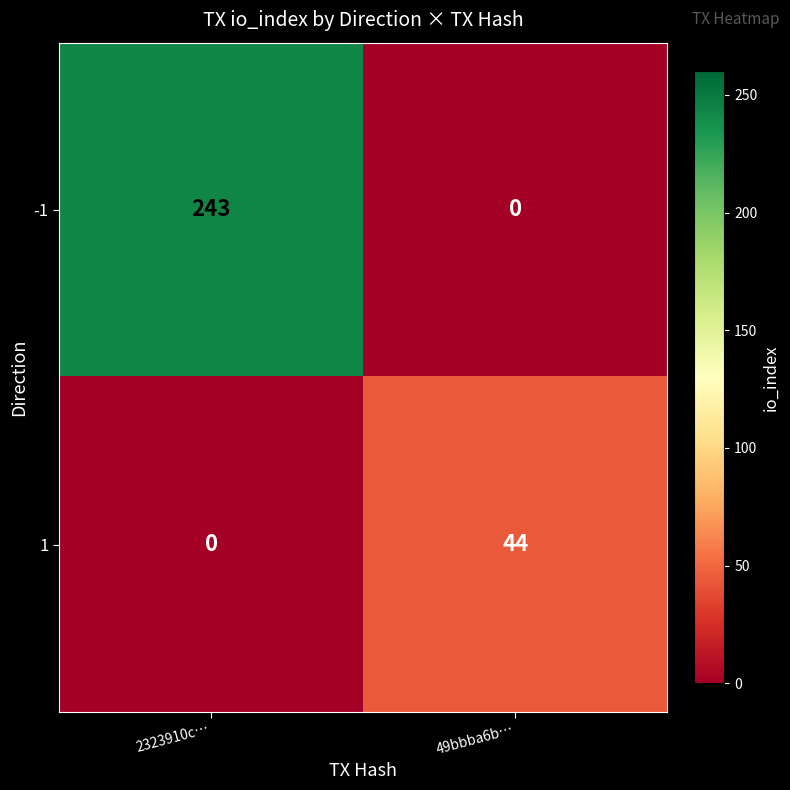

True or false: -1 has a value of 0 at 49bbba6b….

True